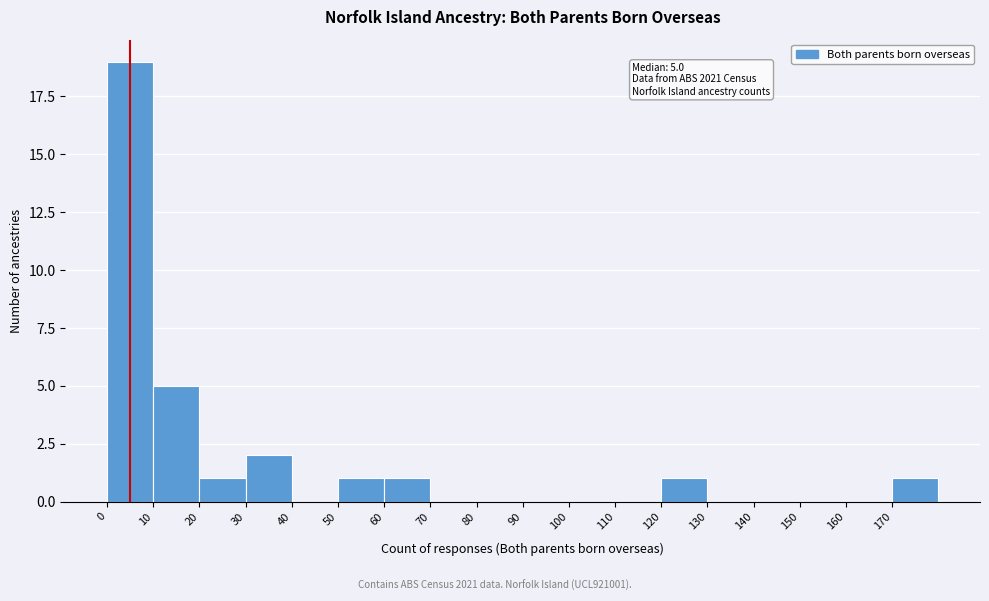

Which range on the x-axis has the tallest bar?

0 to 10